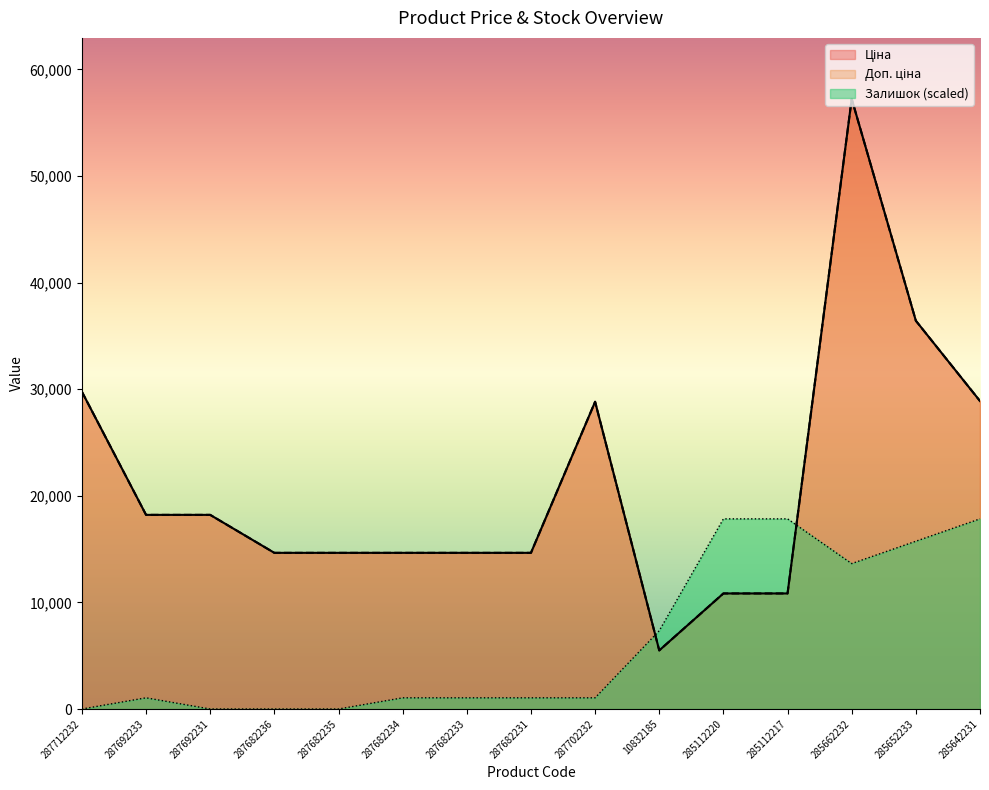

True or false: Ціна and Доп. ціна cross at least once.

False